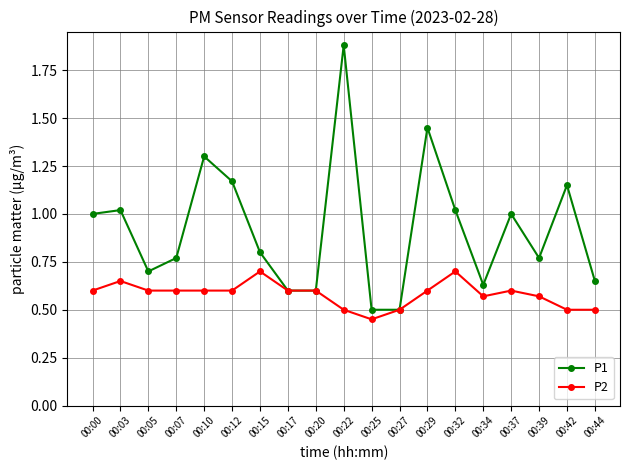

The P2 series shows 0.8 at 00:22. True or false?

False